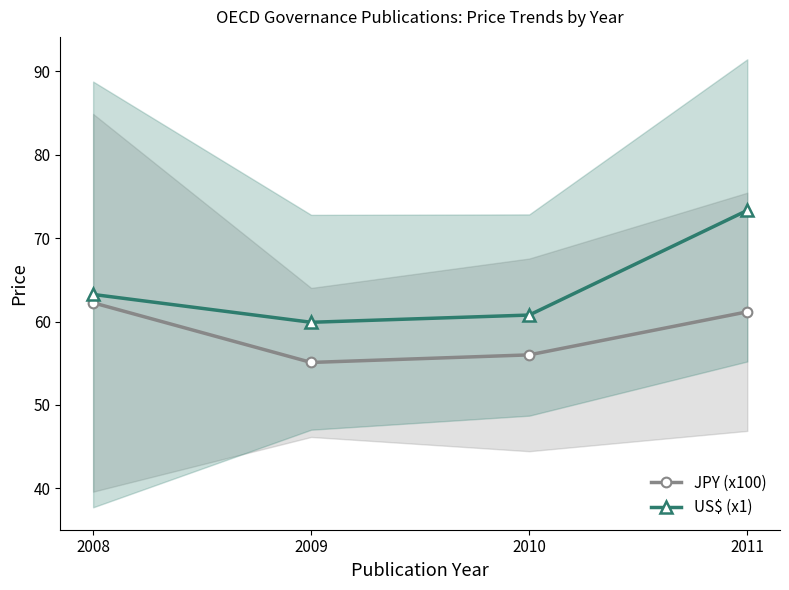

What is the maximum value for JPY (x100)?

62.2